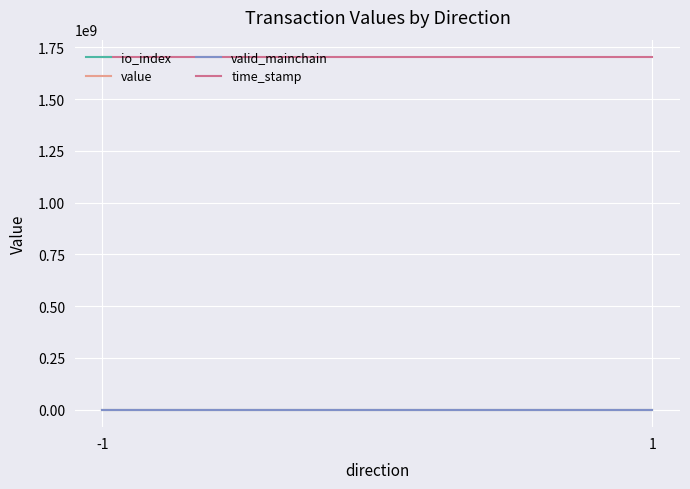

Read the time_stamp value at -1.

1701874123.0